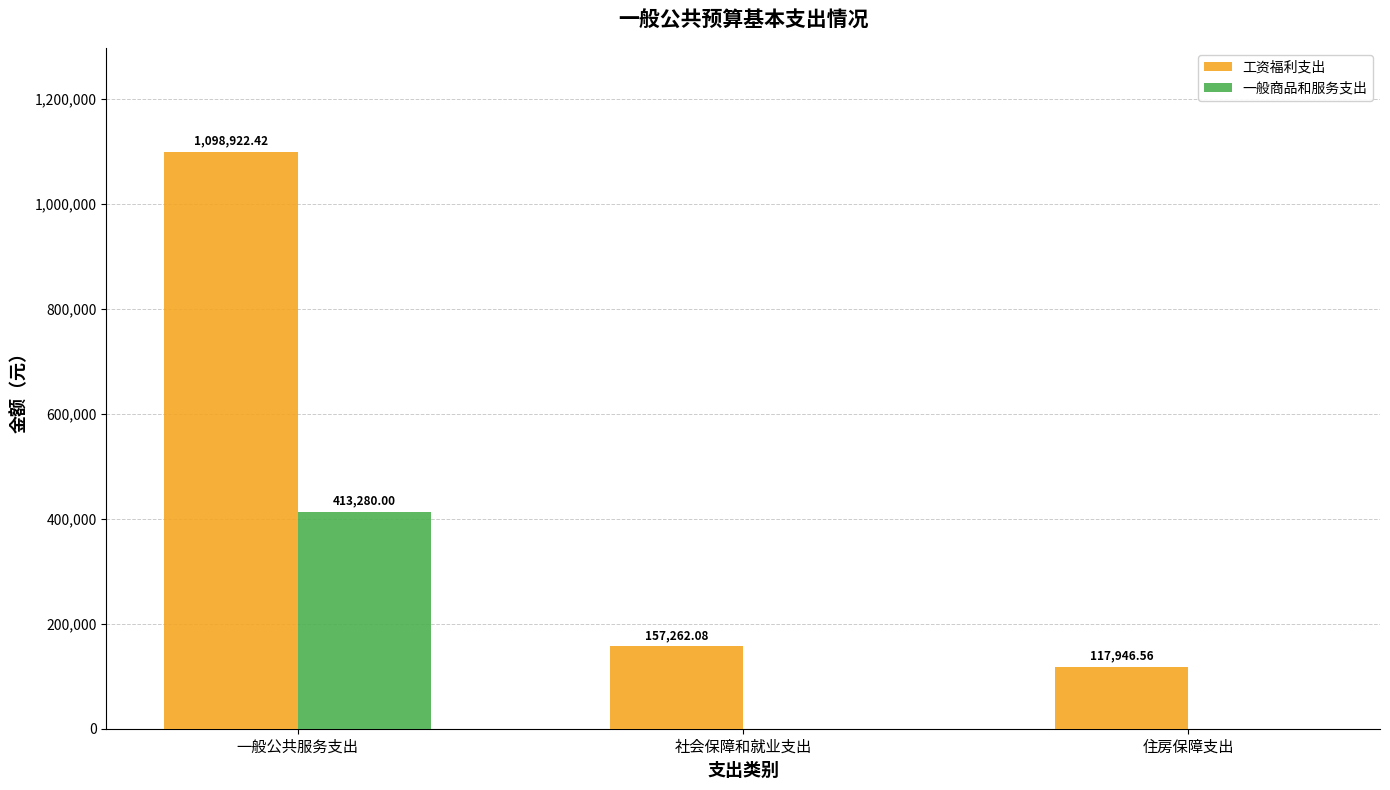

Reading right to left, list all the values displayed in this chart.

工资福利支出: 117946.6	157262.1	1098922.4
一般商品和服务支出: 0.0	0.0	413280.0